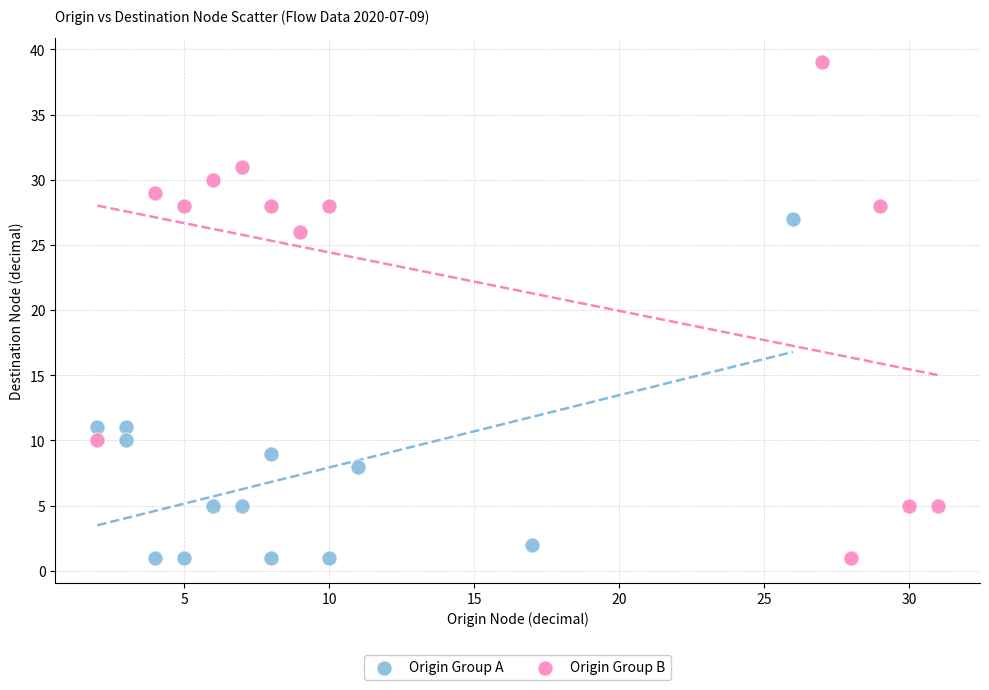

Which series has the largest Y range (max minus min)?

Origin Group B